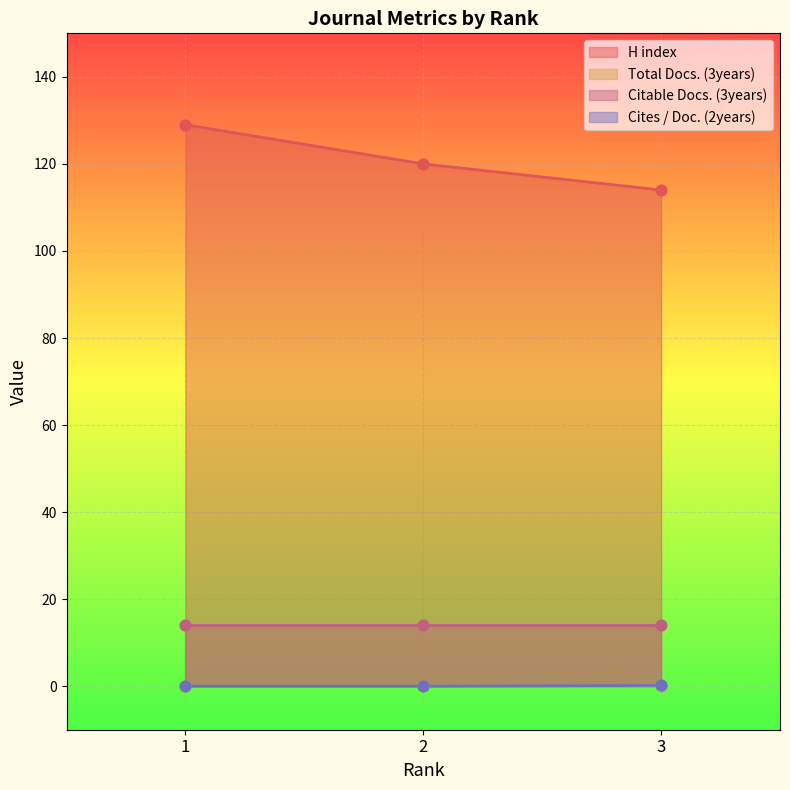

Which series contains the lowest Y value?

Cites / Doc. (2years)